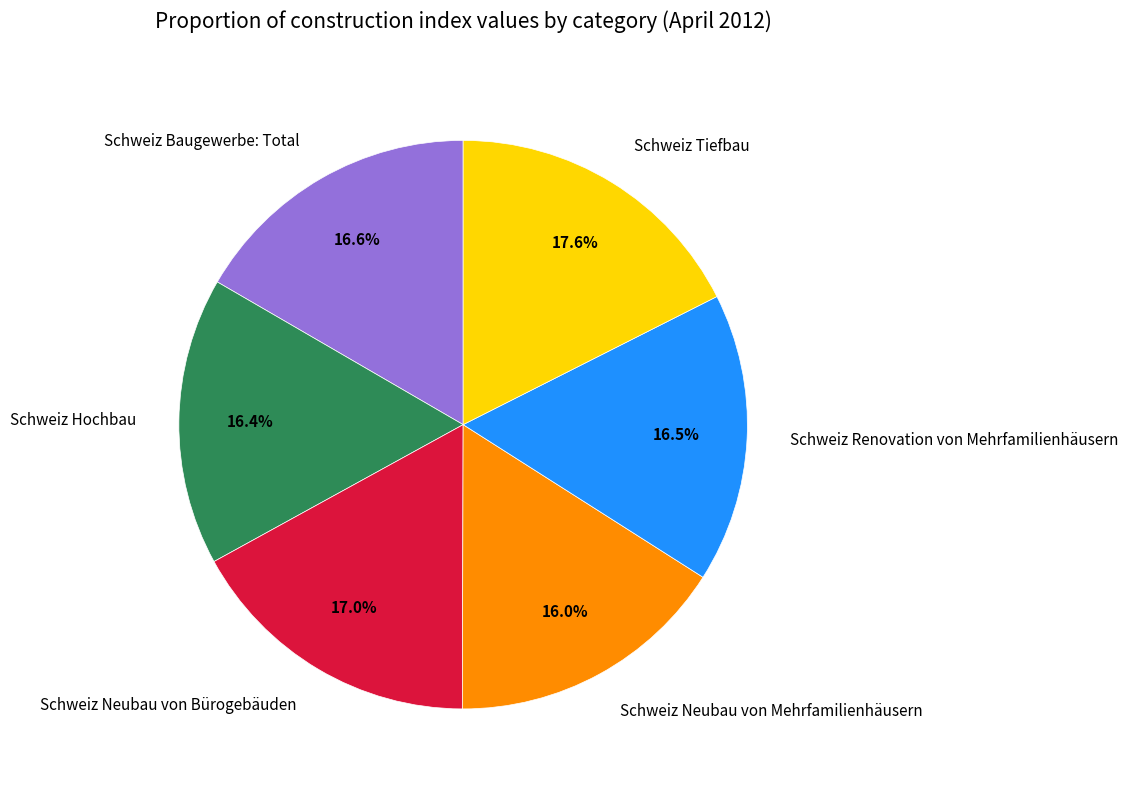

Which has a higher value, Schweiz Tiefbau or Schweiz Renovation von Mehrfamilienhäusern?

Schweiz Tiefbau